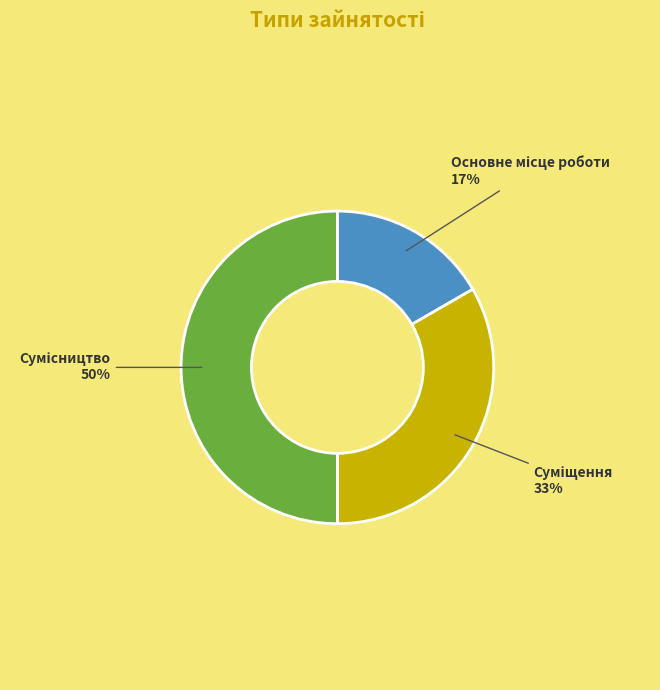

To the nearest percent, what is the difference between the largest and smallest slice percentages?

33%